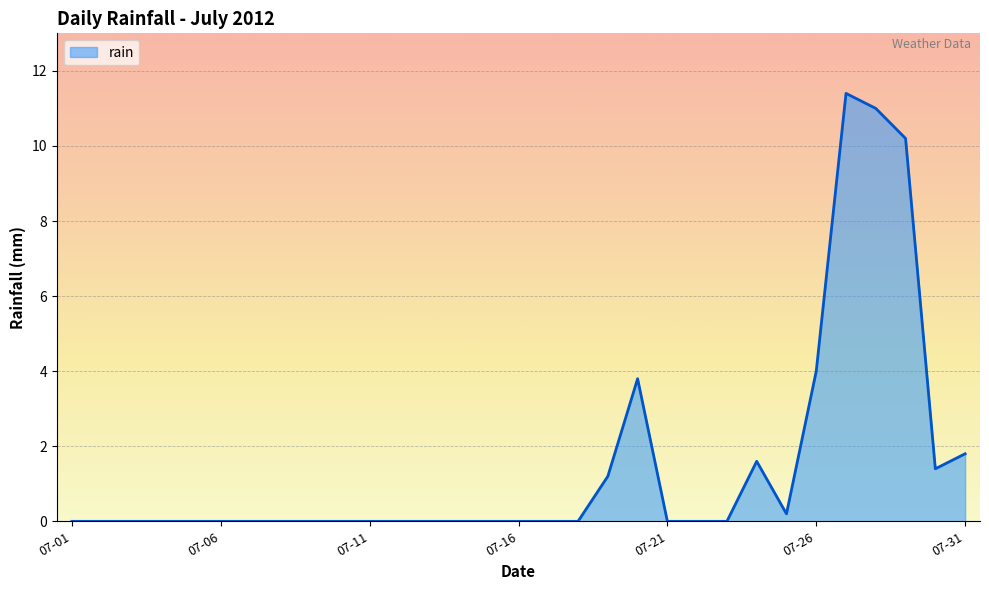

What is the greatest value displayed?

11.4